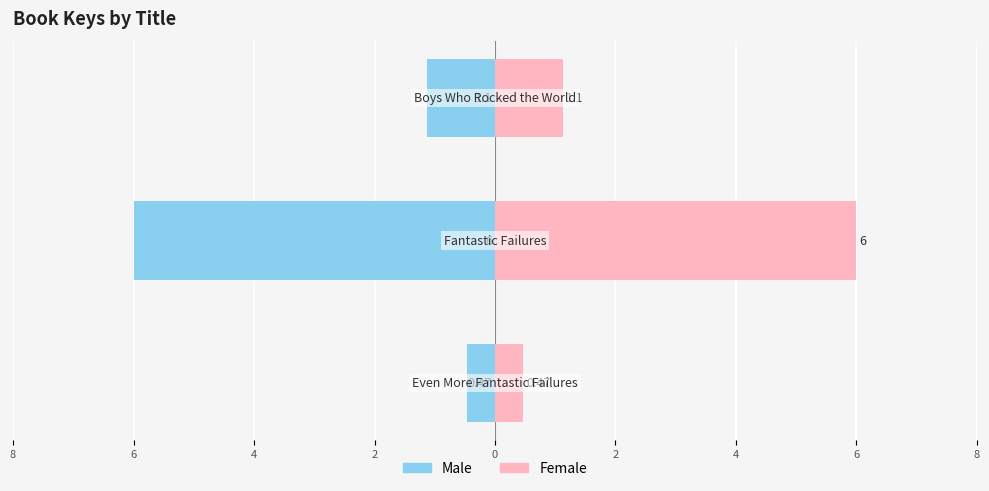

What is the value of the Female bar at the 2nd from the left?

6.0